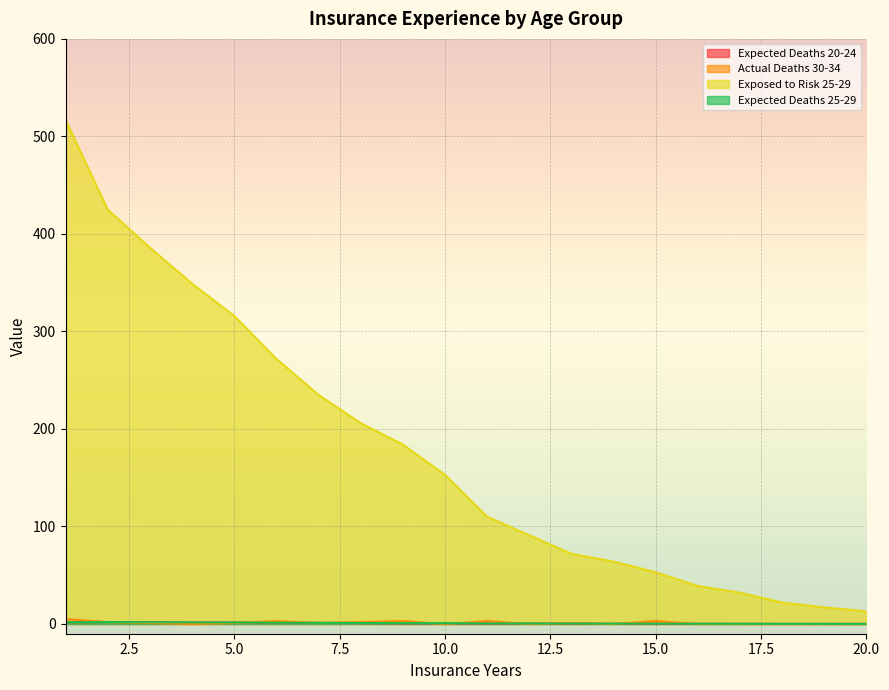

What is the difference between the maximum and minimum values in the Expected Deaths 25-29 series?

1.9